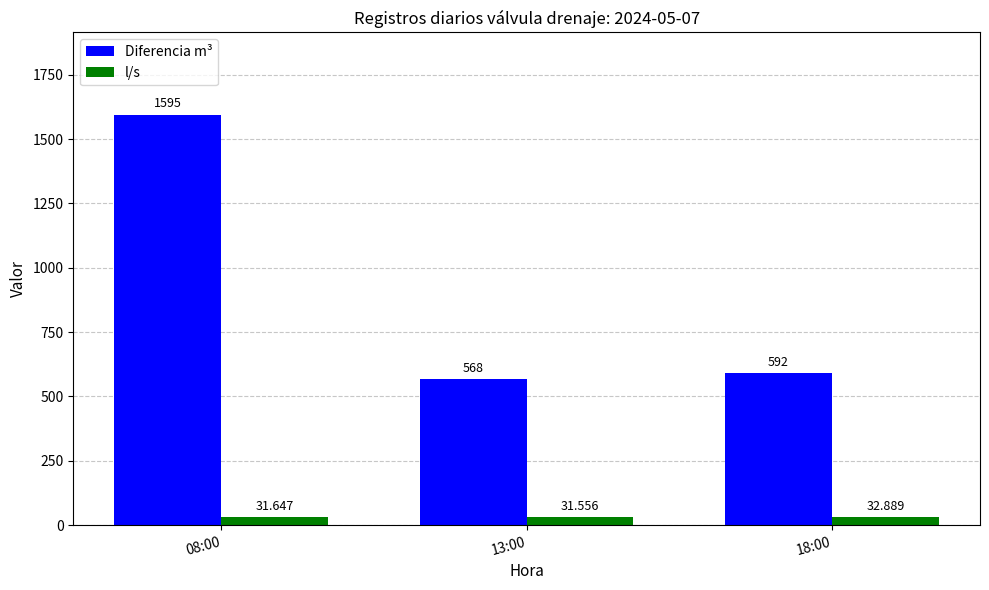

At which label does Diferencia m³ first exceed 592?

08:00